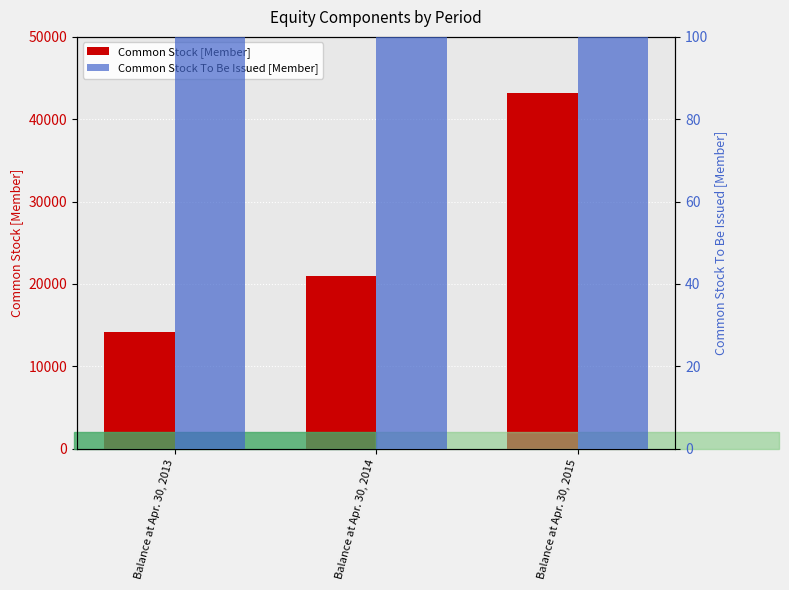

What is the difference between the maximum and minimum values in the Common Stock To Be Issued [Member] series?

2072